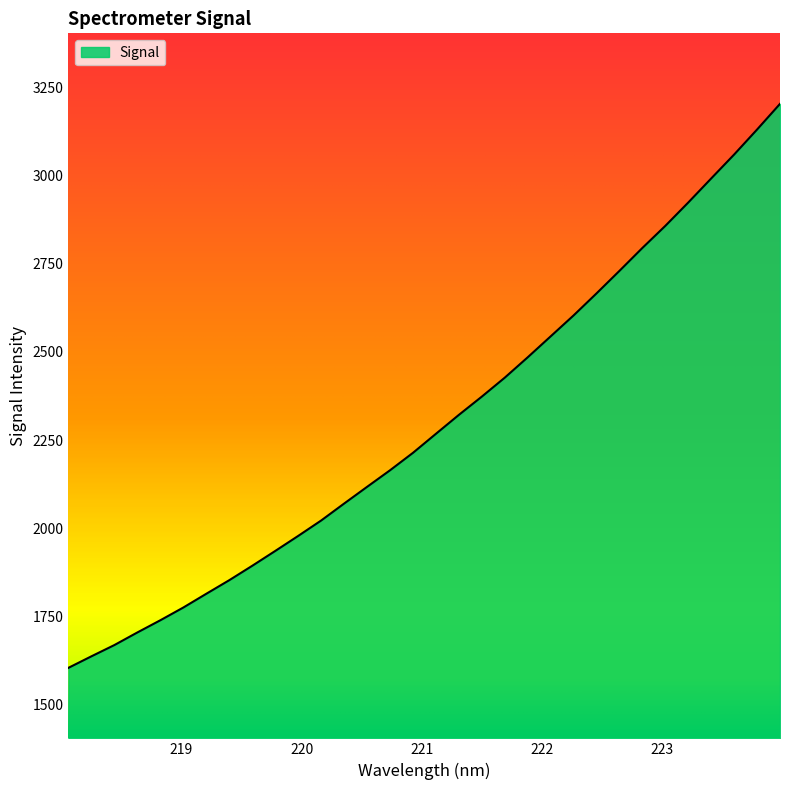

What is the greatest value displayed?

3203.3